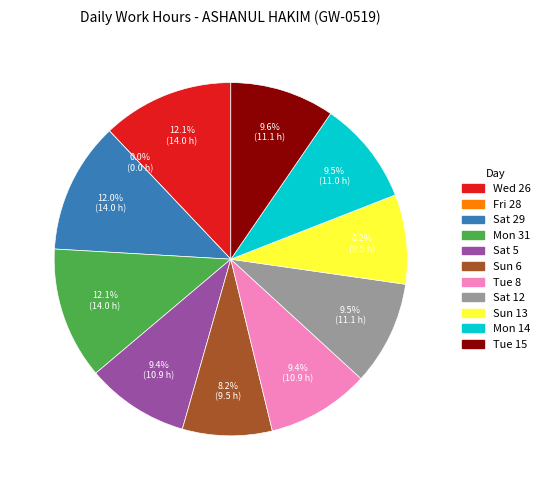

Count the number of slices in the pie.

11